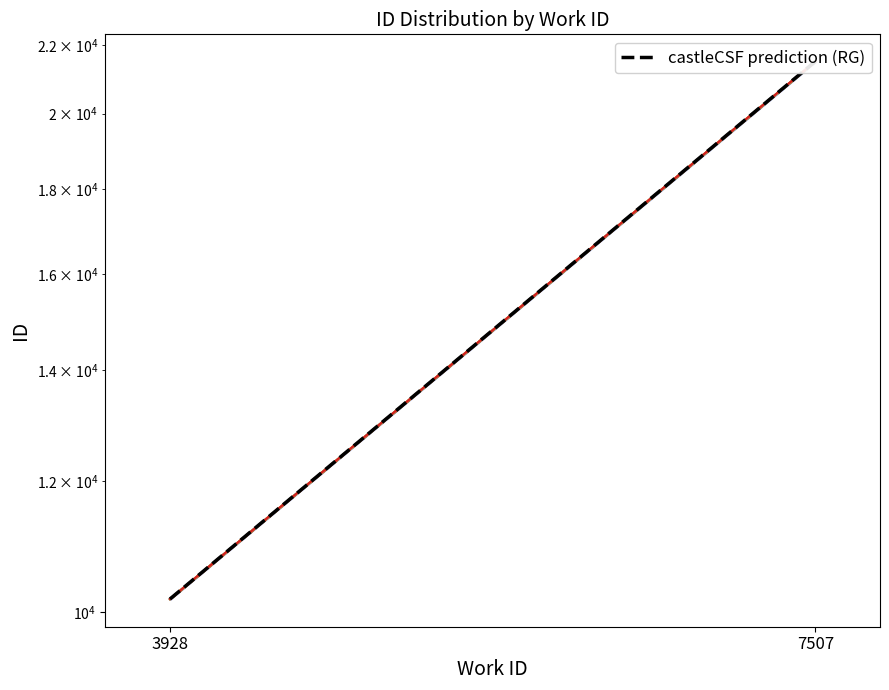

What is the sum of the values at 3928 and 7507?

31697